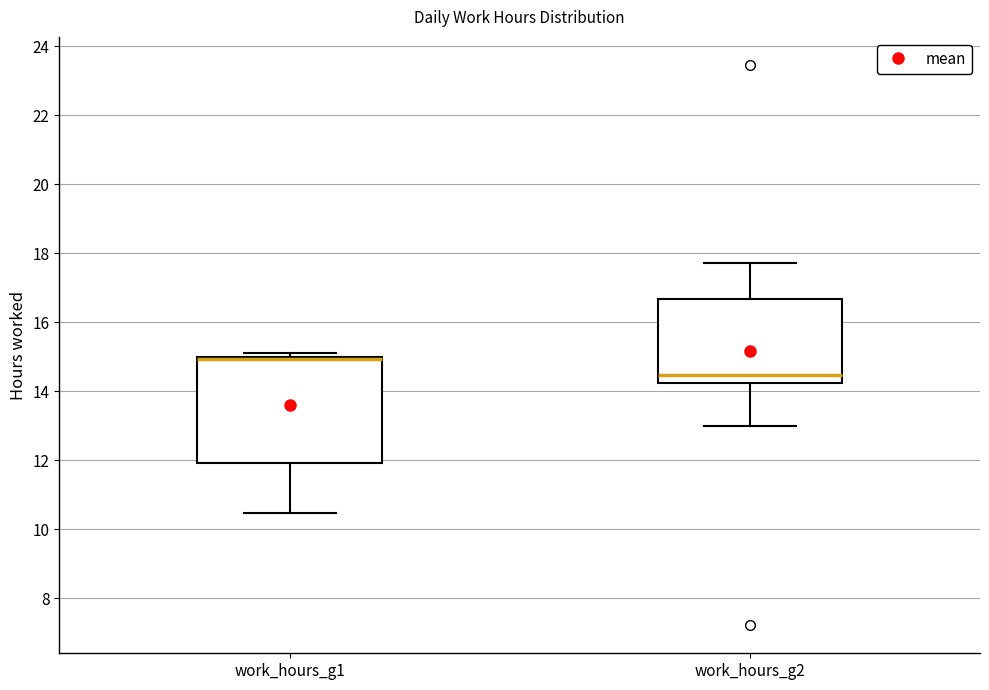

Which box has the highest median line?

work_hours_g1